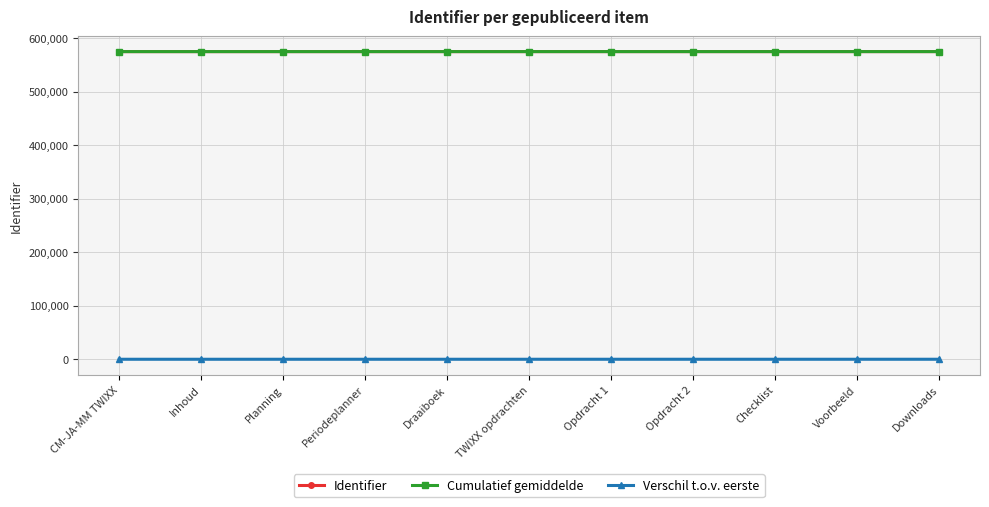

What is the sum of all Identifier values?

6323026